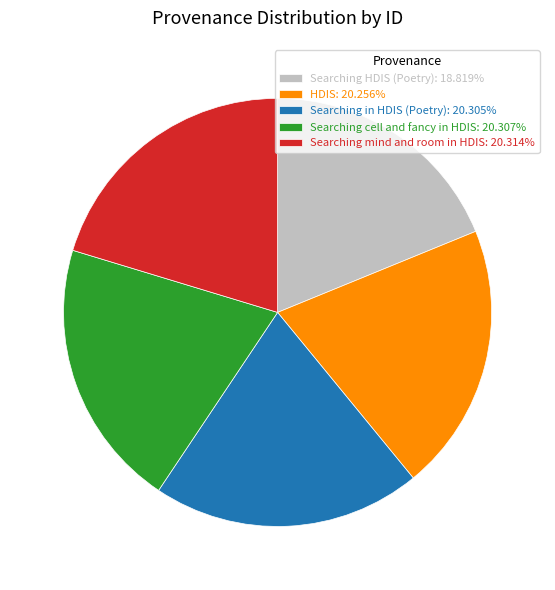

Does any single category account for the majority?

No